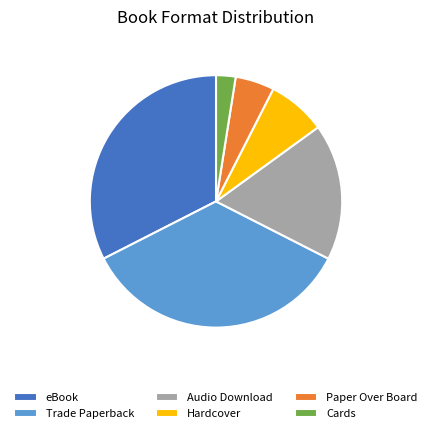

Is there any slice that represents more than half of the pie?

No